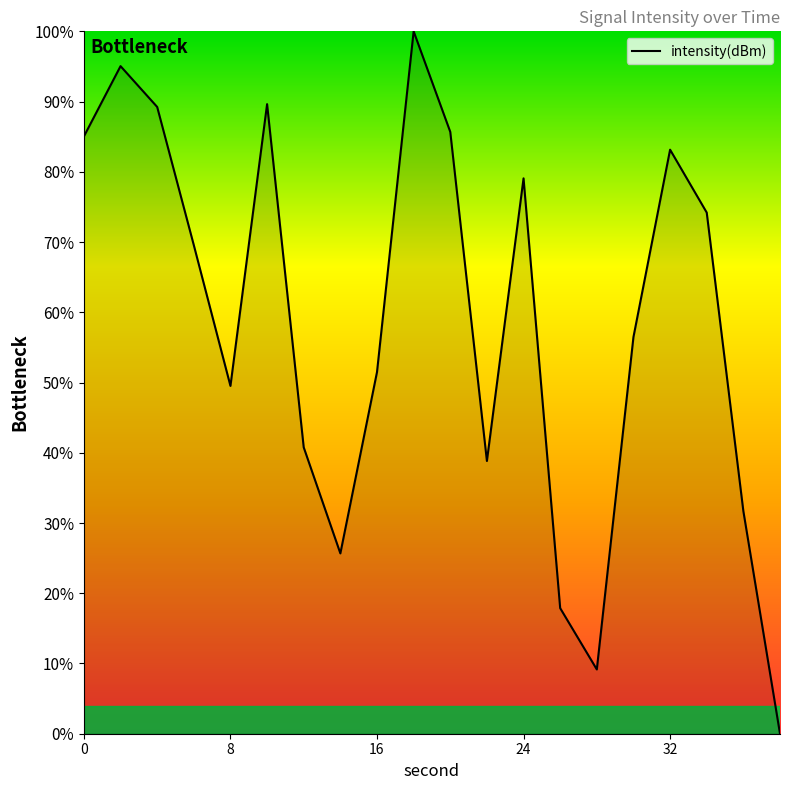

True or false: the data has more than 0 interior local peaks.

True